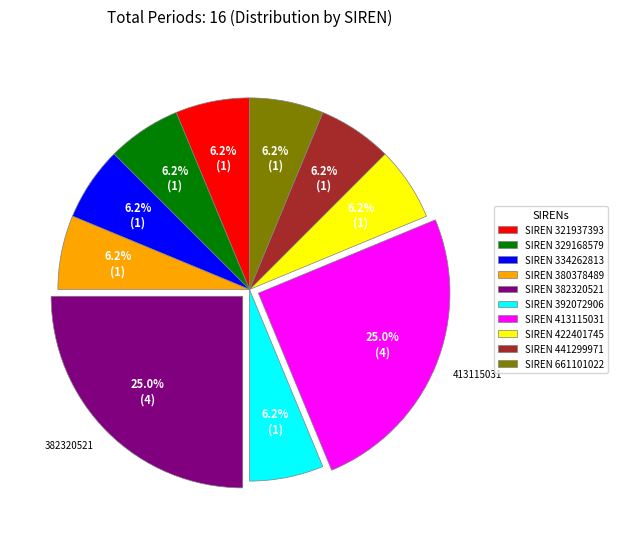

How many segments does this pie chart have?

10